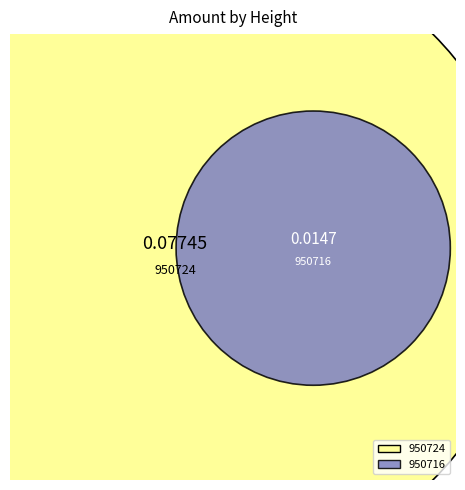

True or false: 950724 accounts for 84% of the total.

True